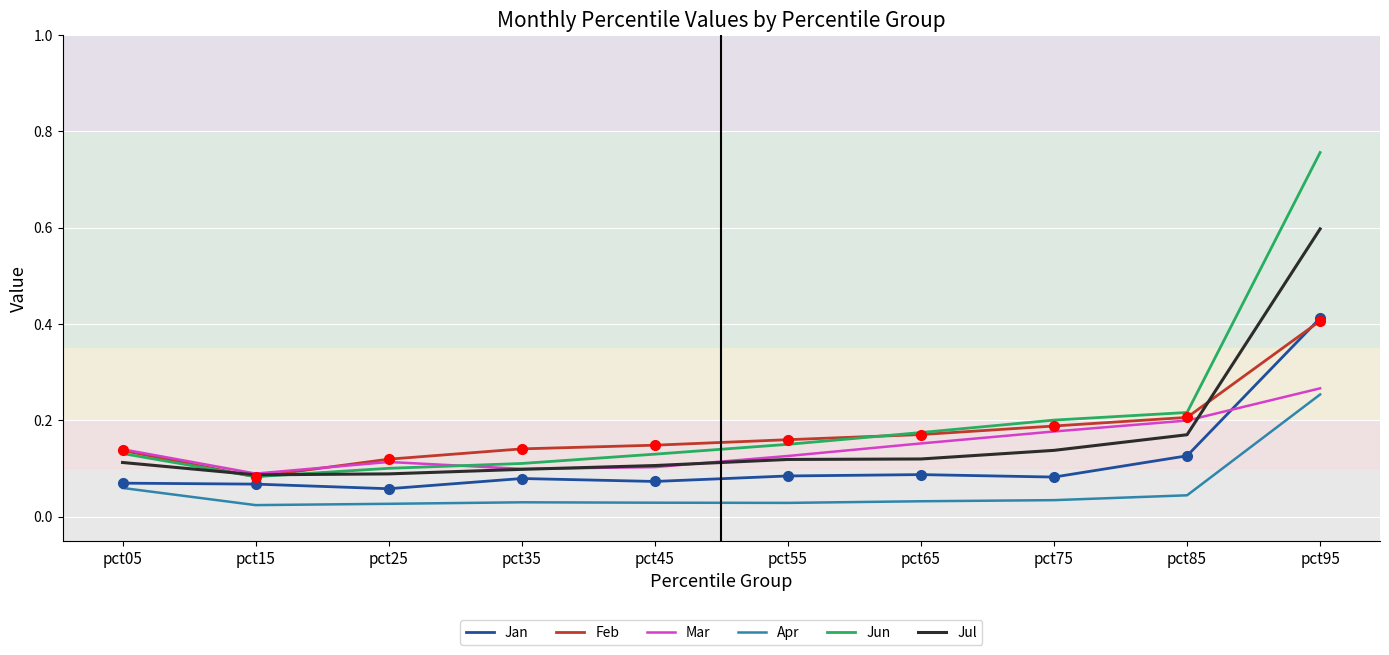

The Jun series shows 0.3 at pct75. True or false?

False